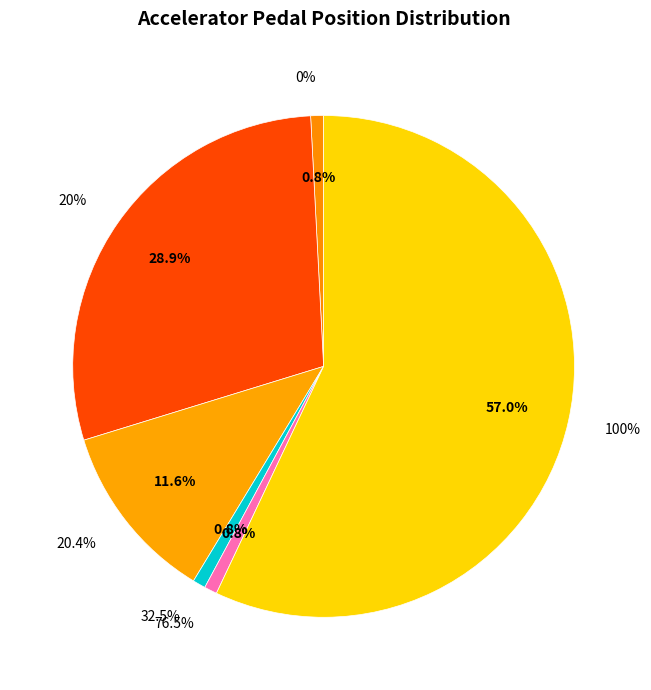

Does any single category account for the majority?

Yes